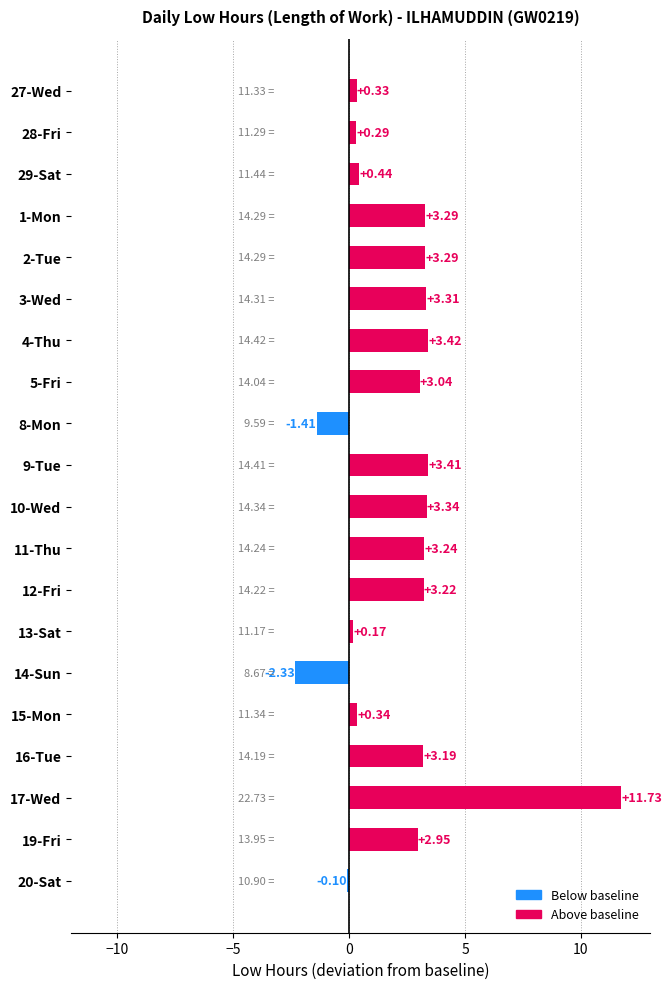

Approximately how many times larger is the value at 4-Thu compared to 11-Thu?

1.1